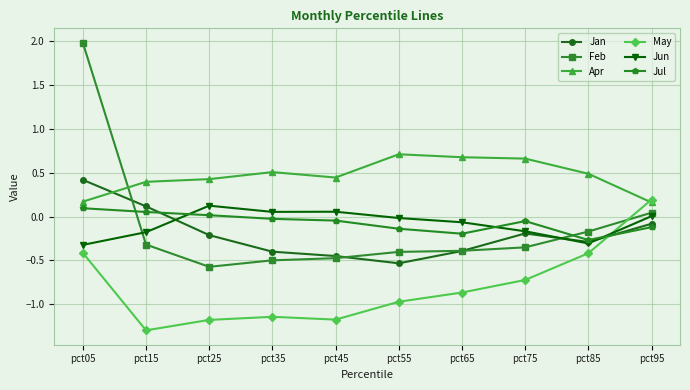

The value of Feb at pct15 is -0.3. True or false?

True